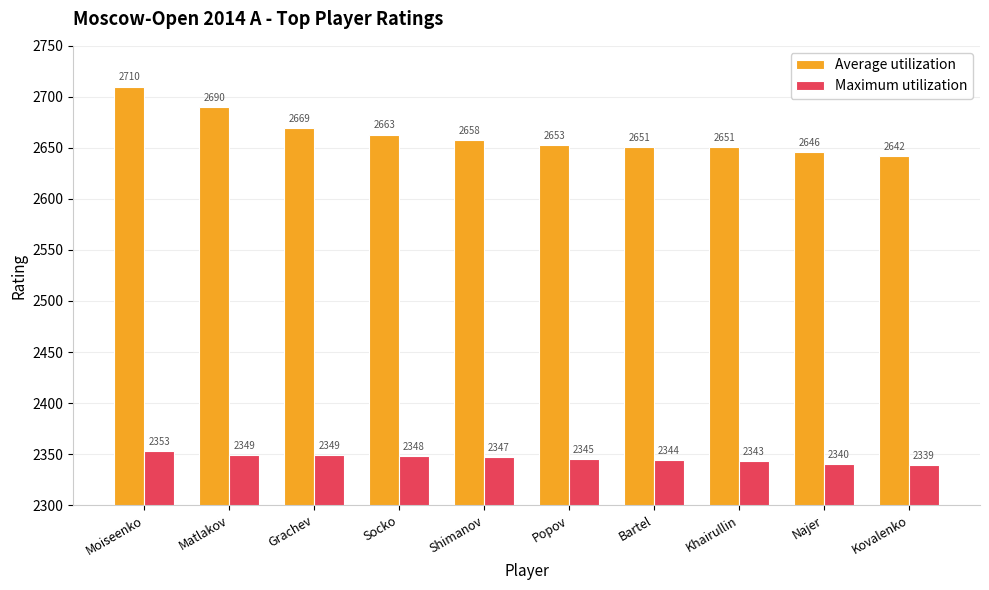

At which label does Average utilization first exceed 2658?

Moiseenko